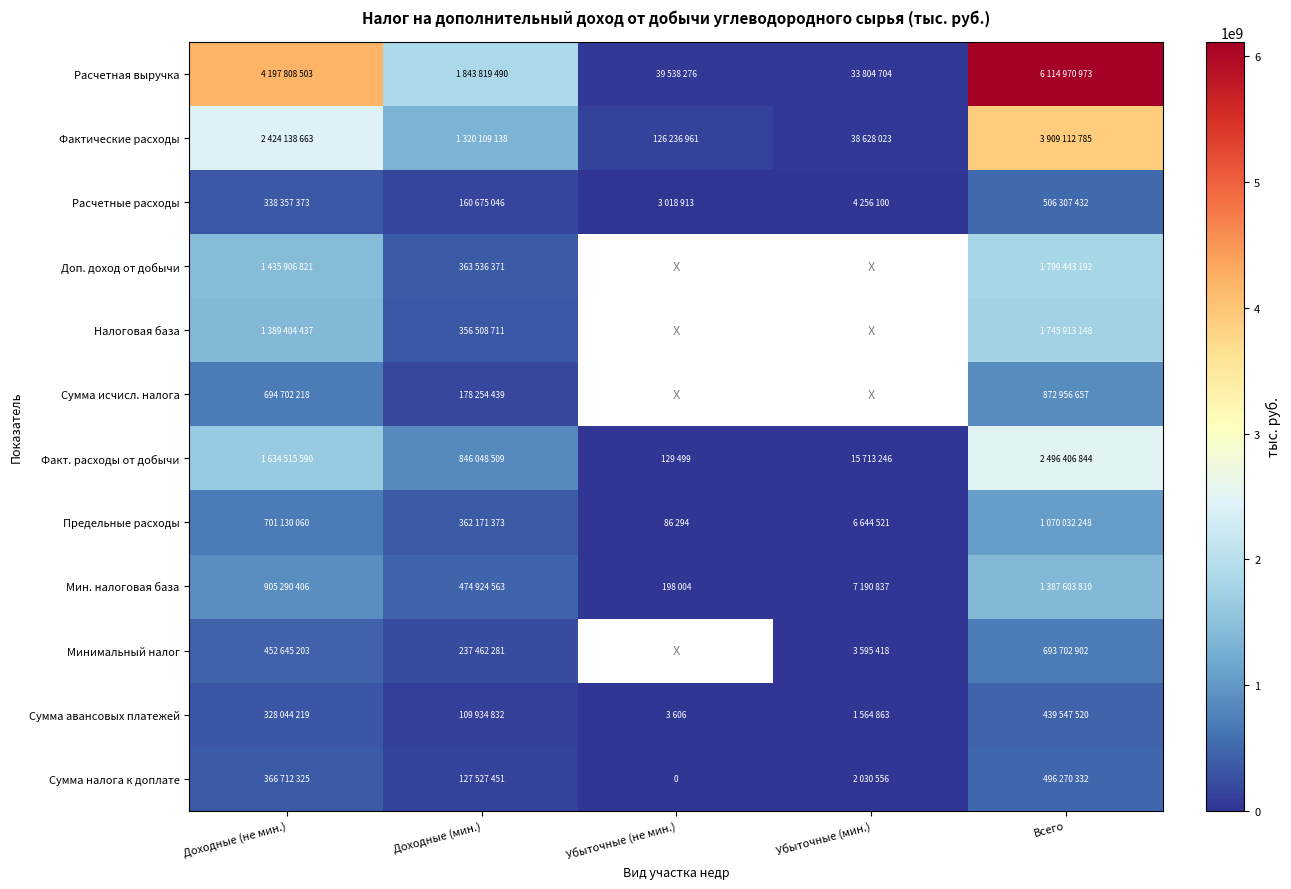

Which category has the lowest value in the Налоговая база series?

Доходные (мин.)